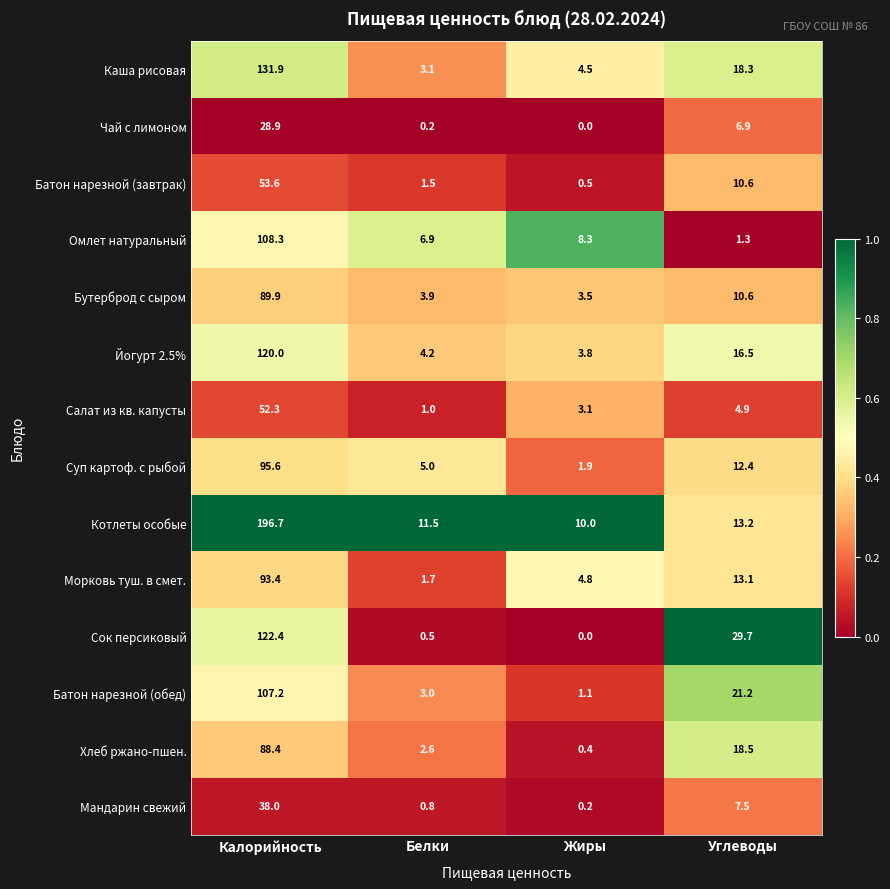

What is the total value across all series at Белки?

45.9